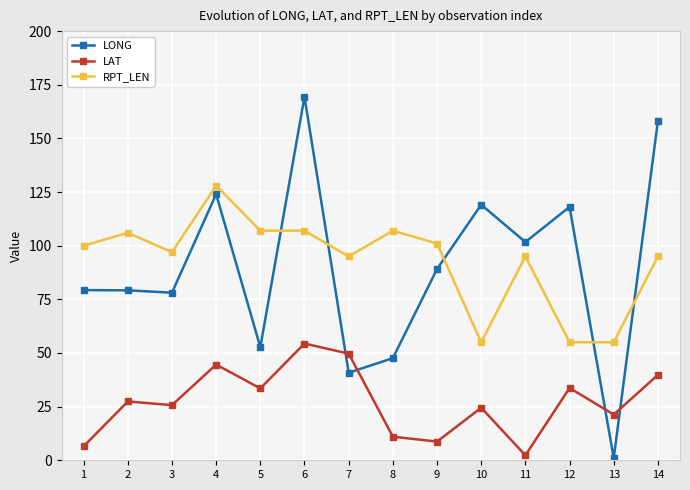

What is the difference between the LONG values at 3 and 4?

45.9